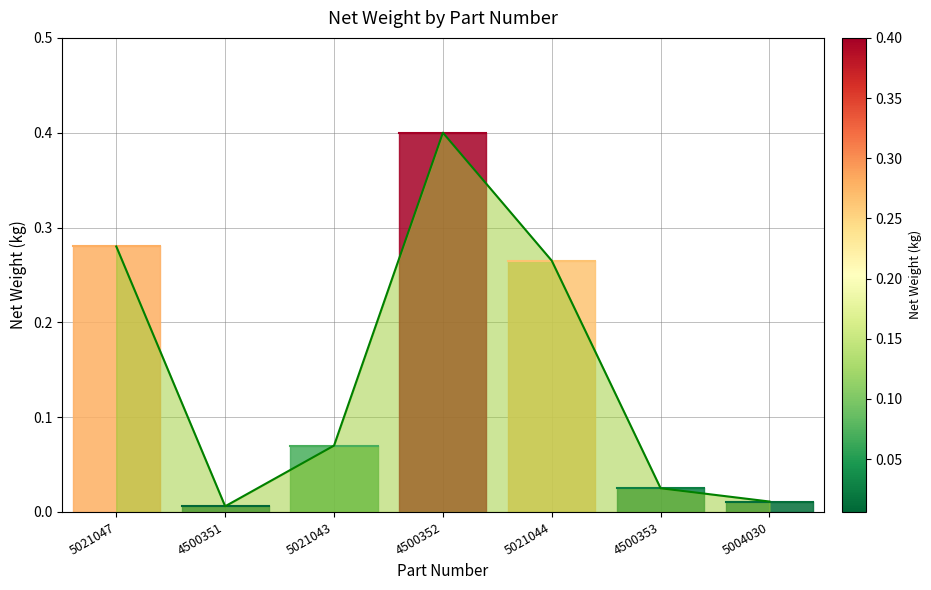

What is the sum of the values at 4500352 and 5021043?

0.5